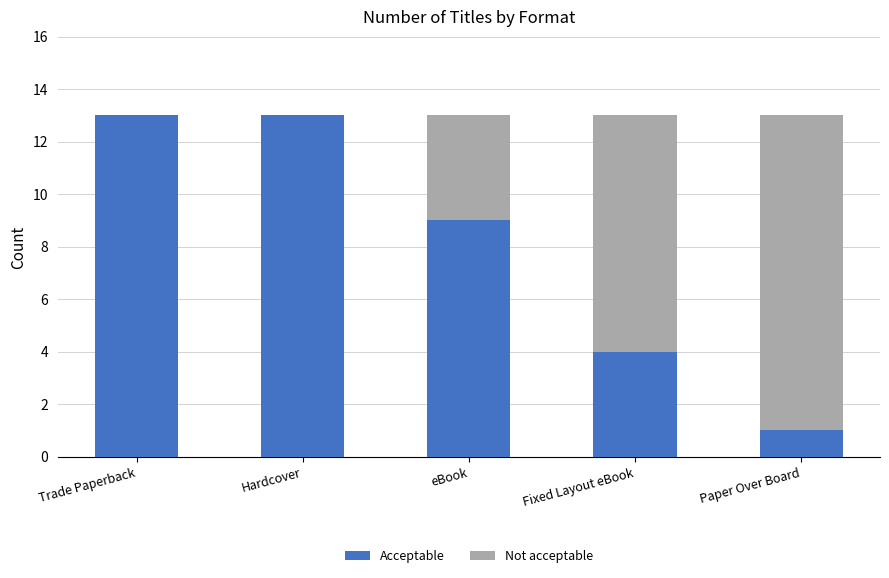

Is it true that Acceptable equals 18 at Hardcover?

False